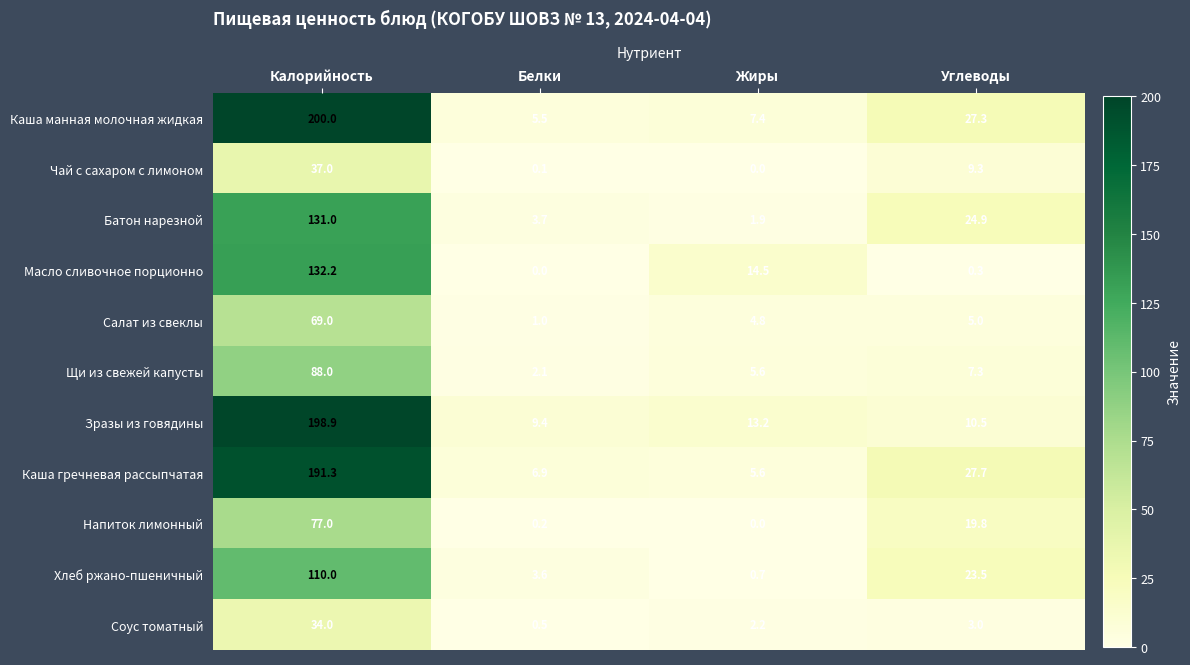

What is the spread (max minus min) of values at Белки?

9.4